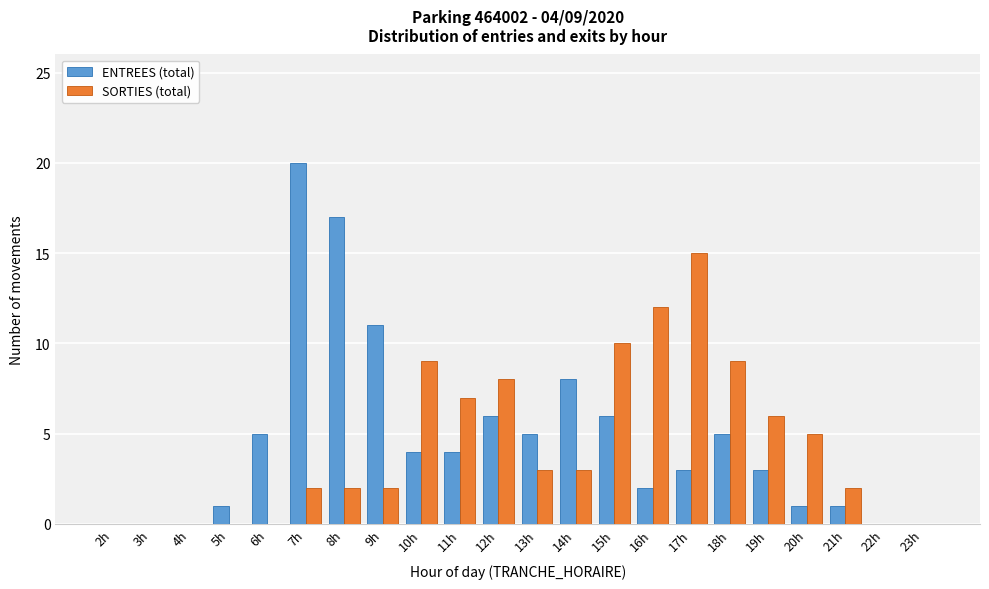

What is the maximum value for ENTREES (total)?

20